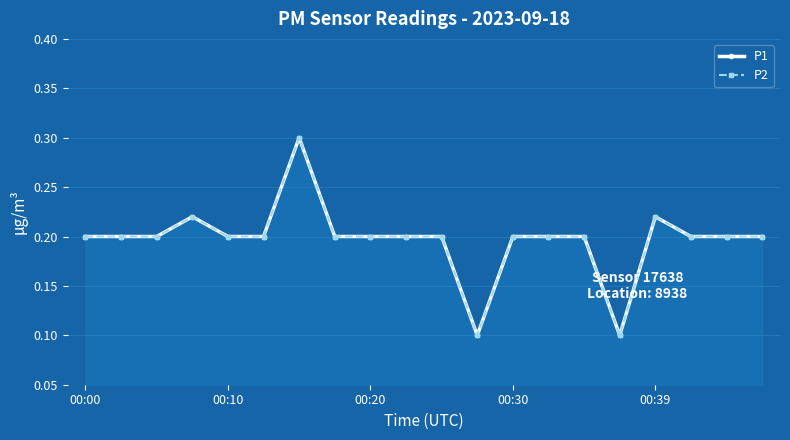

How many P1 values are between 0 and 1?

20